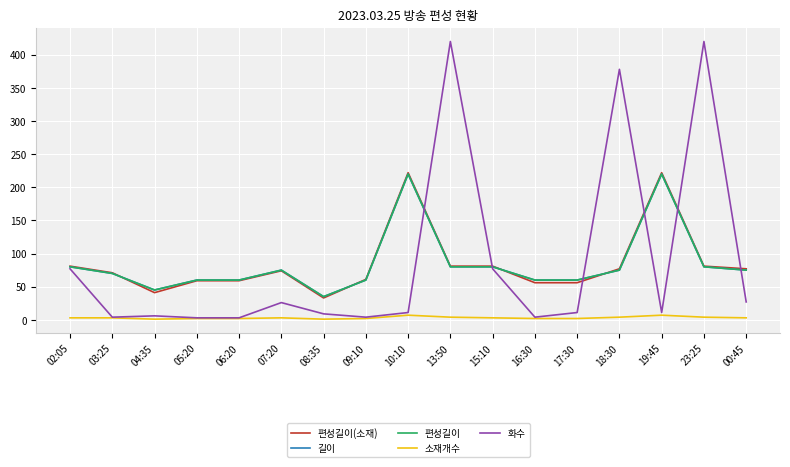

What is the spread (max minus min) of values at 04:35?

44